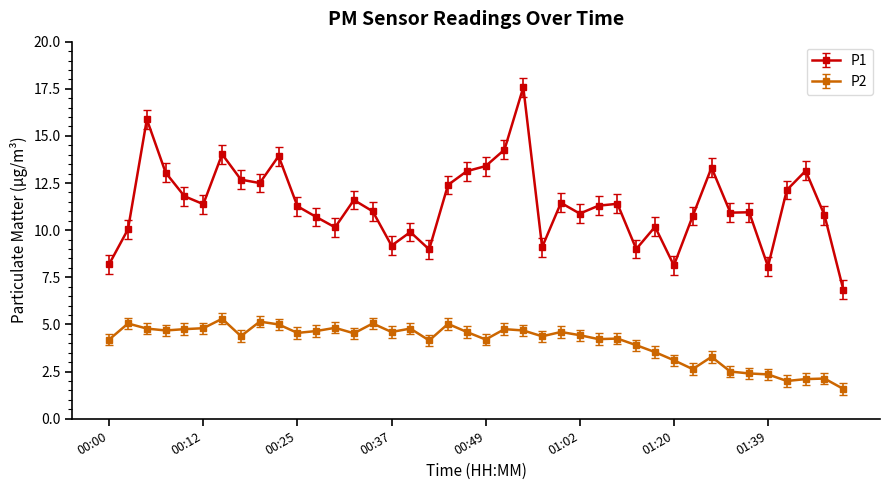

What is the value of the P2 point at the 26th from the left?

4.4